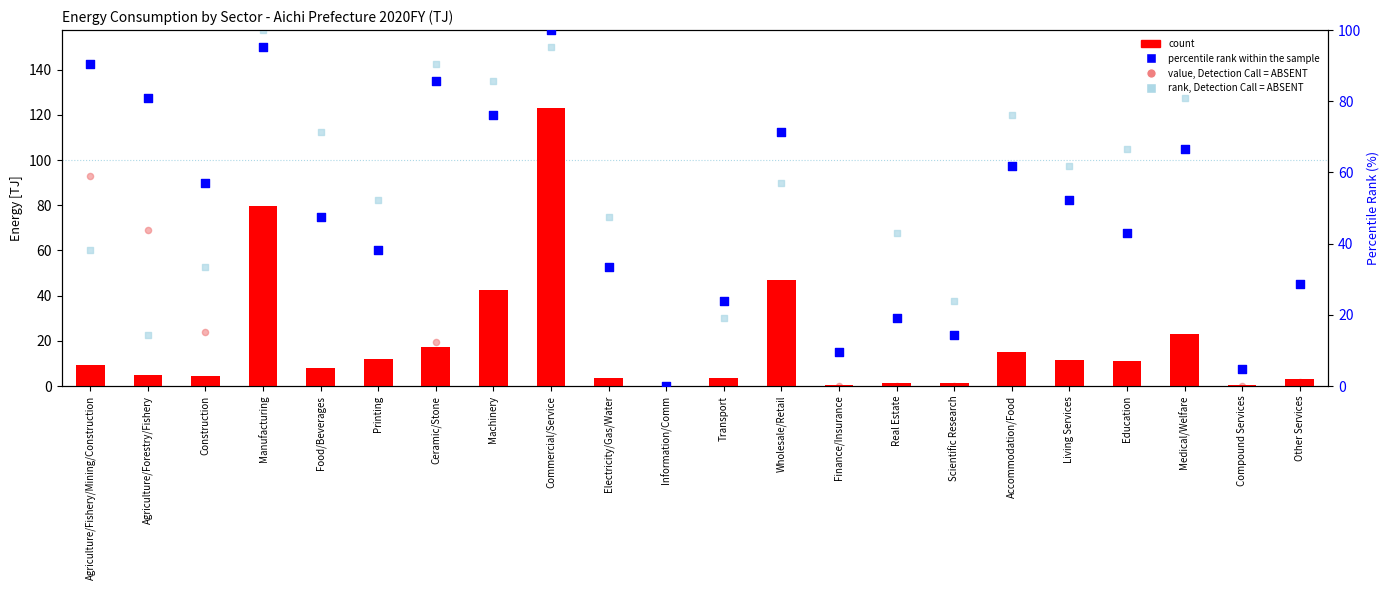

Which series has the largest total across all categories?

percentile rank within the sample